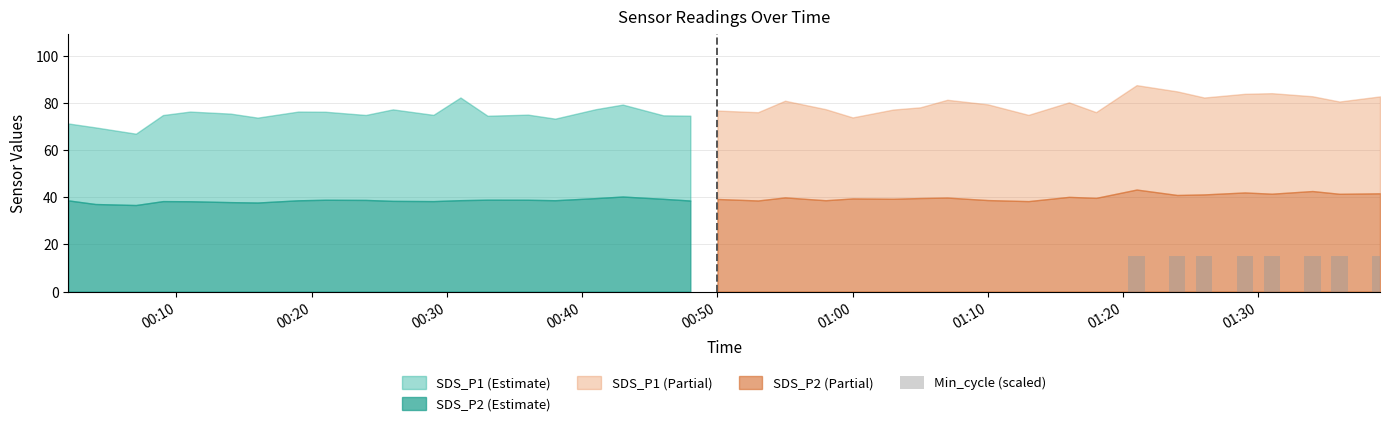

Which category has the lowest value across all series?

00:10